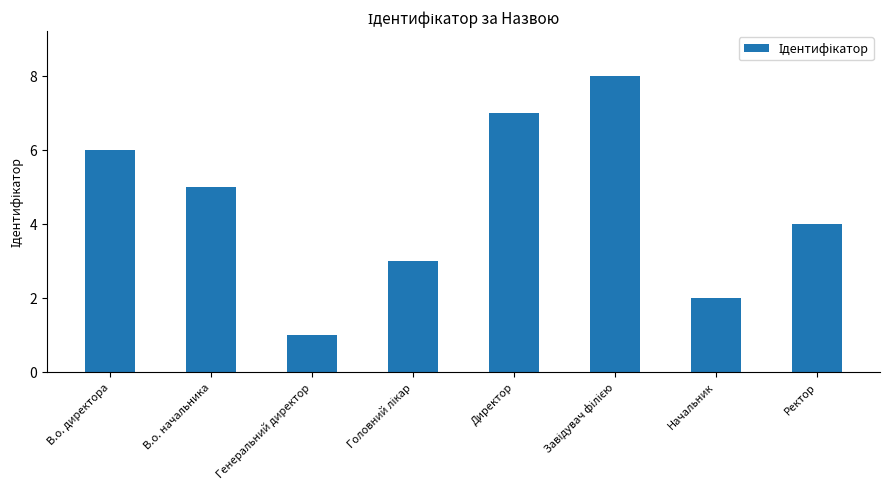

How many categories are shown in the chart?

8